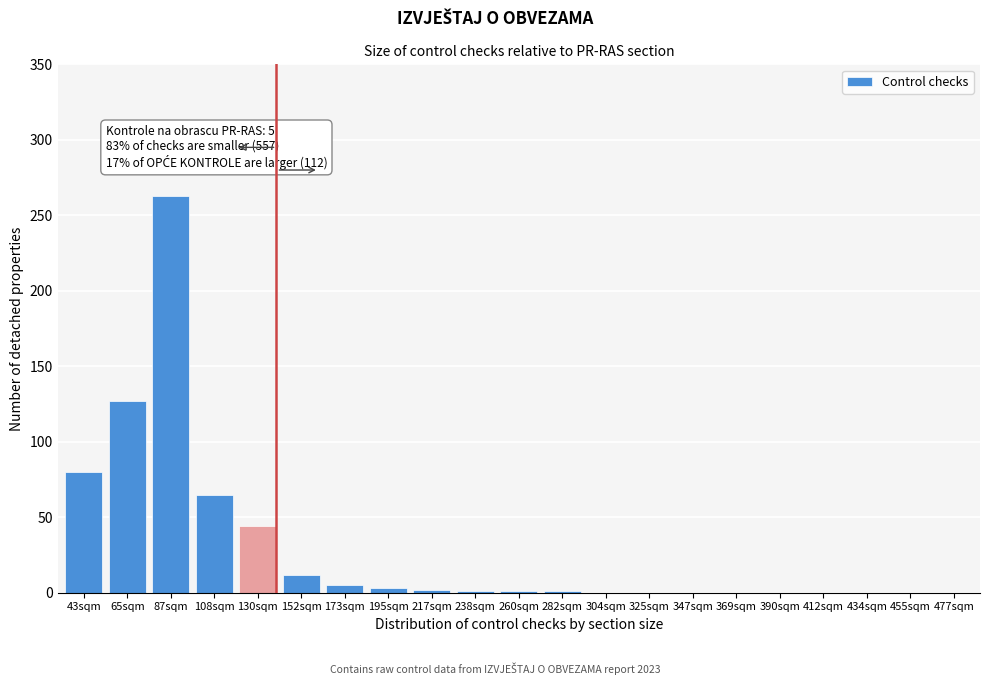

Which has a higher value, 152sqm or 325sqm?

152sqm